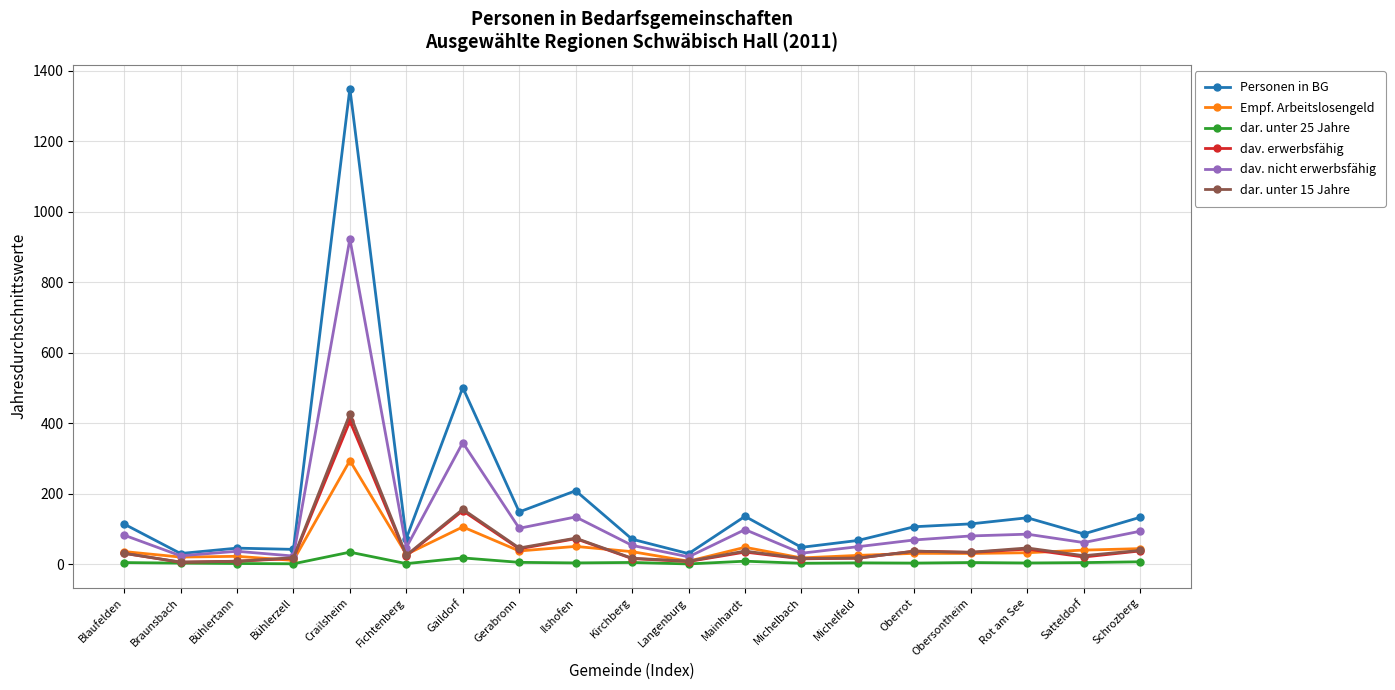

At which label does dav. nicht erwerbsfähig reach its peak?

Crailsheim